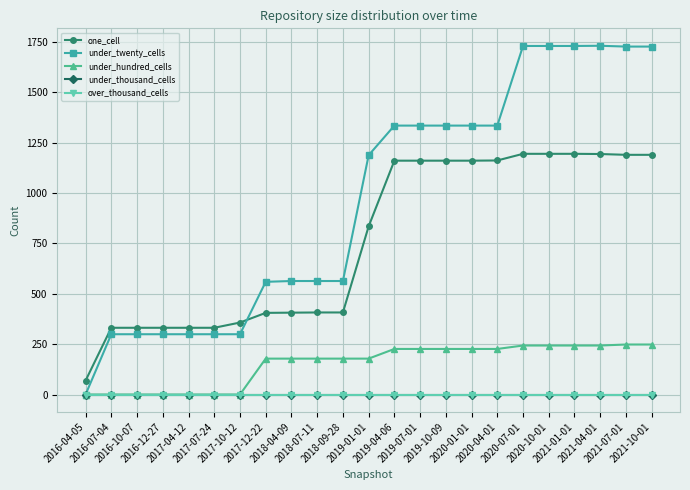

Is the value of under_twenty_cells at 2016-12-27 greater than the value of under_thousand_cells at 2021-04-01?

Yes